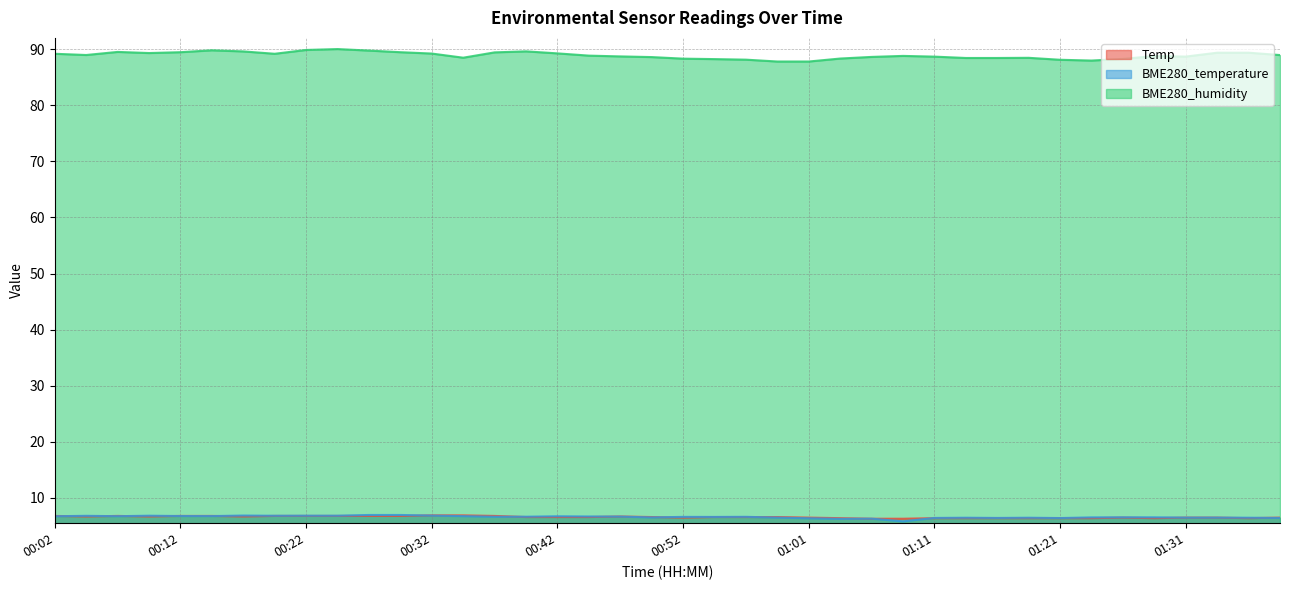

The value of BME280_temperature at 00:14 is 11.2. True or false?

False